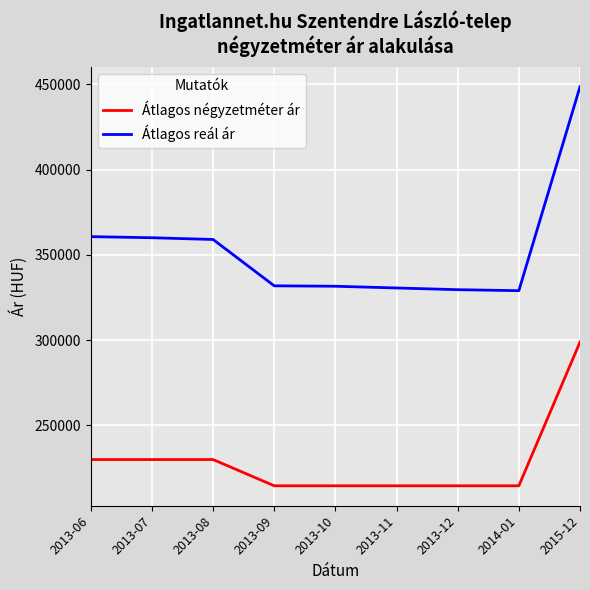

How many distinct data groups are displayed?

2